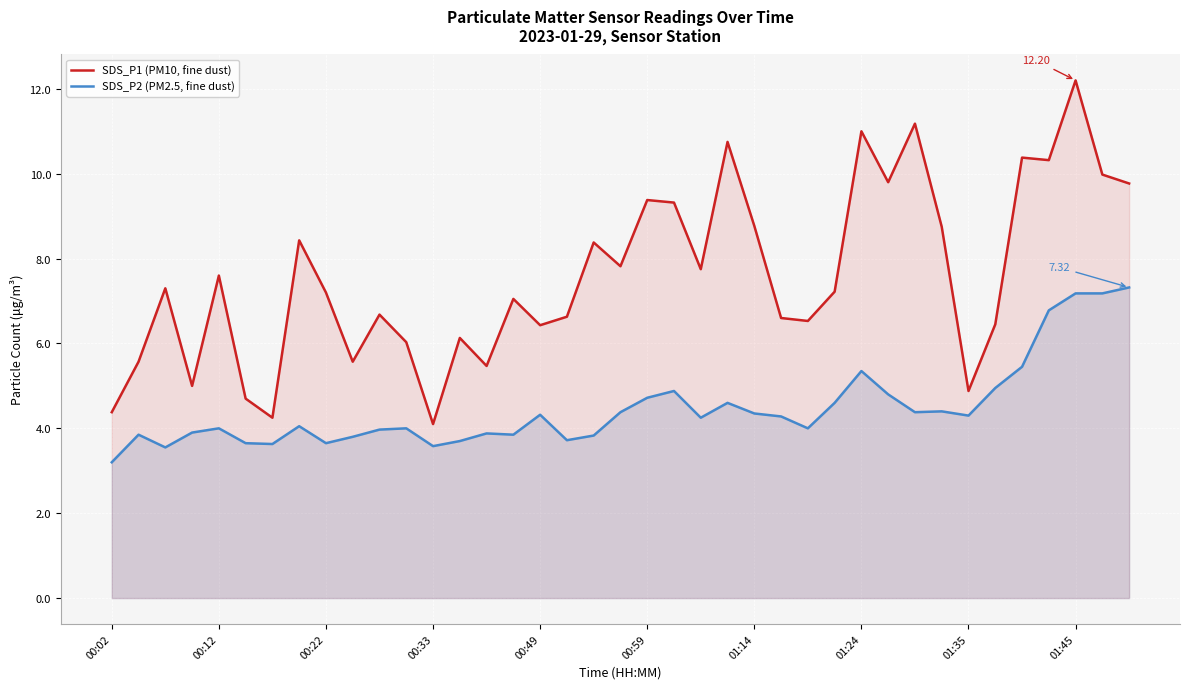

What is the difference between the maximum and minimum values in the SDS_P1 (PM10, fine dust) series?

8.1